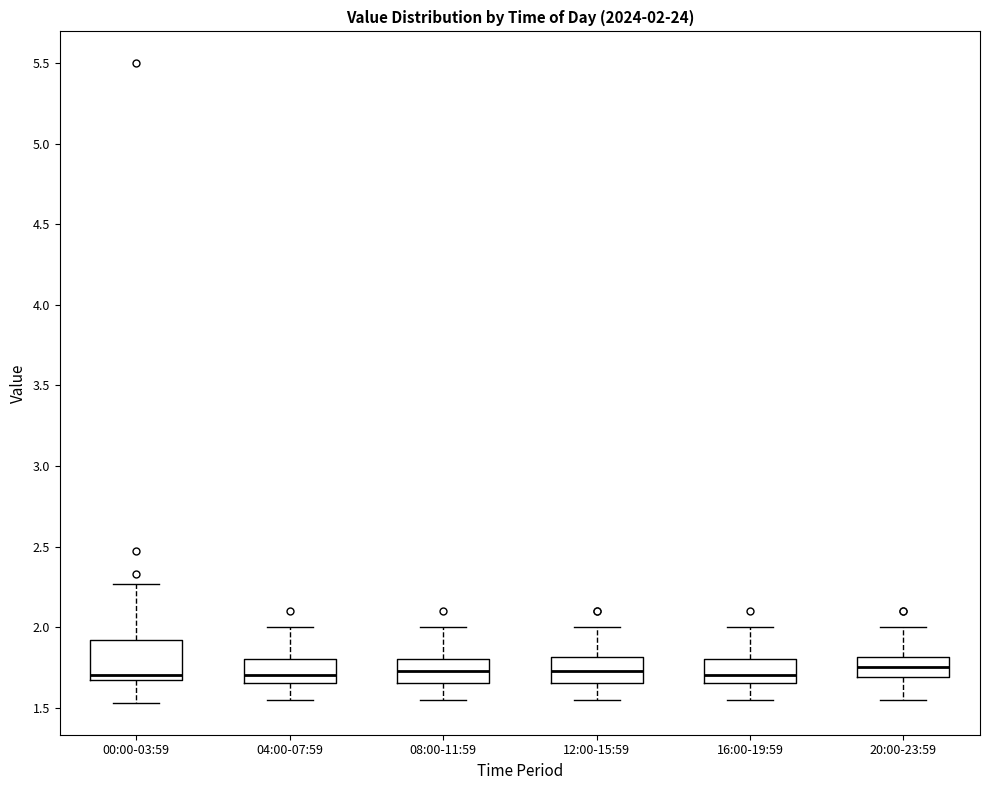

Comparing the boxes themselves (not the whiskers), which one is the tallest?

00:00-03:59